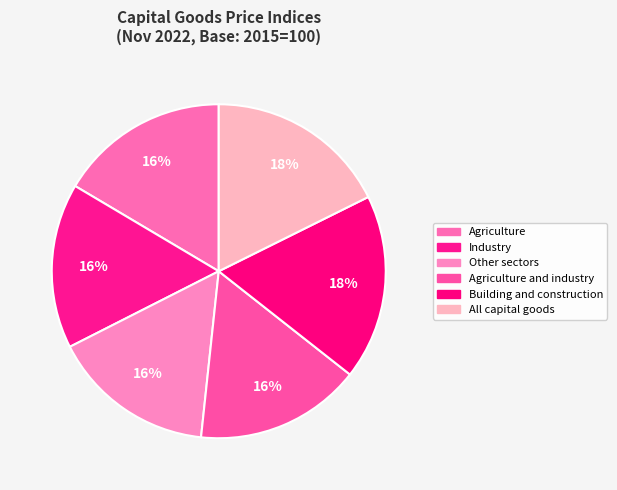

Count the number of slices in the pie.

6